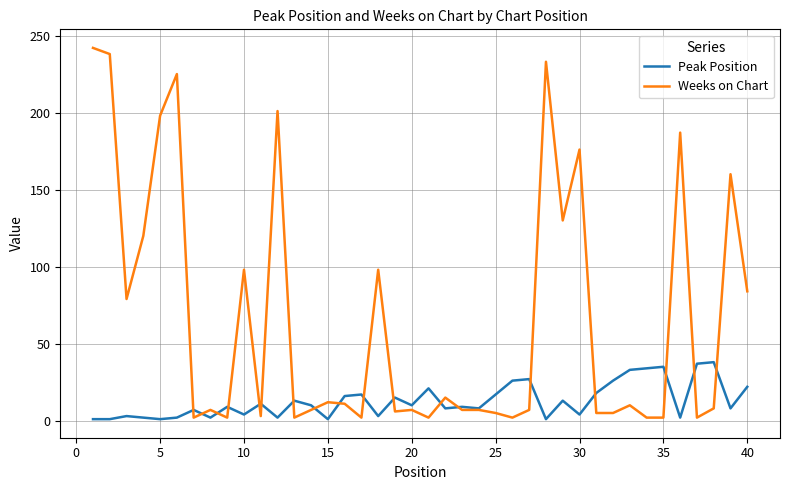

What is the greatest value displayed?

242